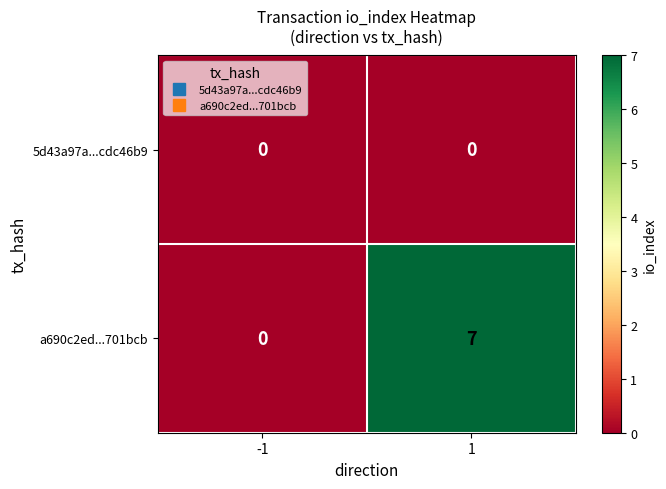

What is the sum of the a690c2ed...701bcb values at -1 and 1?

7